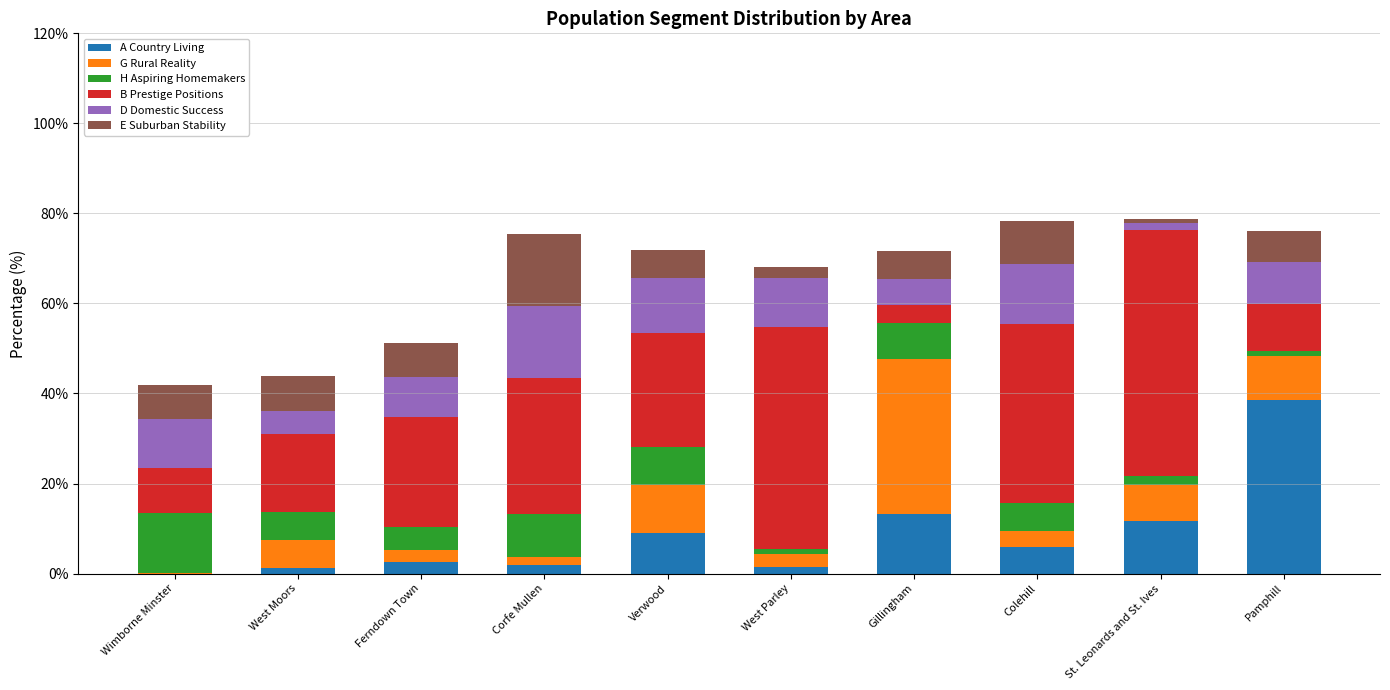

How many series are shown in this chart?

6